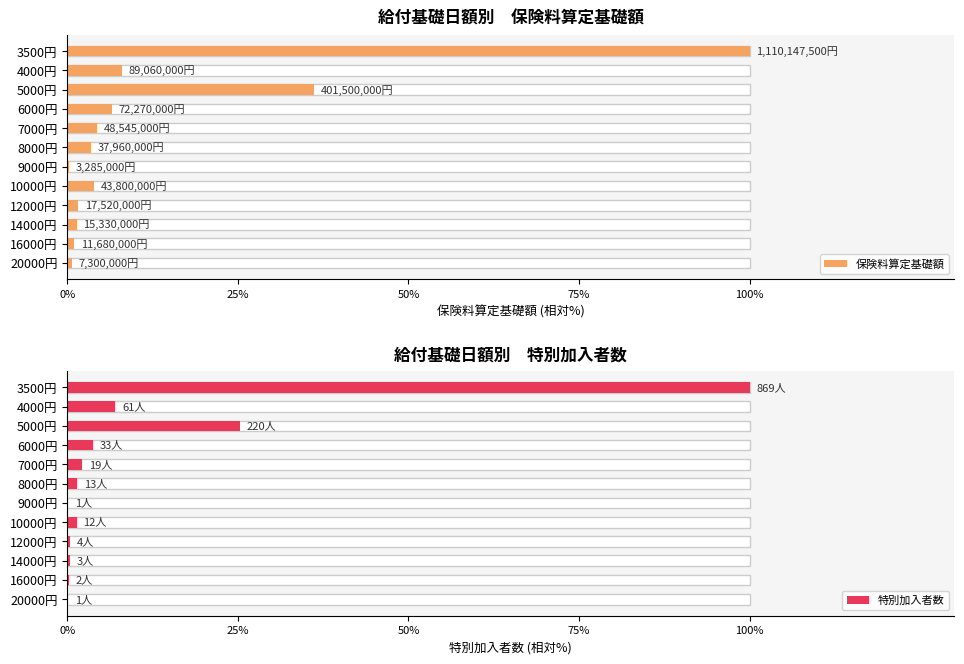

Which series has the largest total across all categories?

保険料算定基礎額